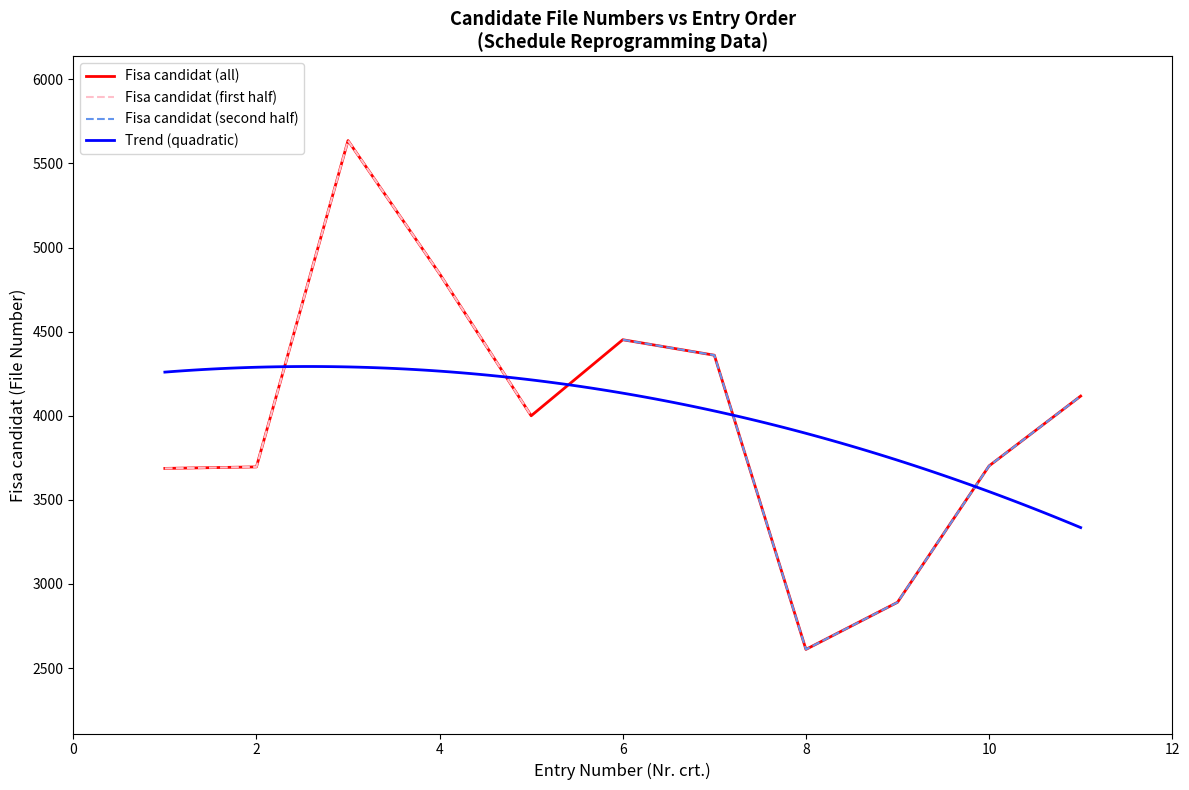

The value of Fisa candidat (all) at 6 is 6827. True or false?

False